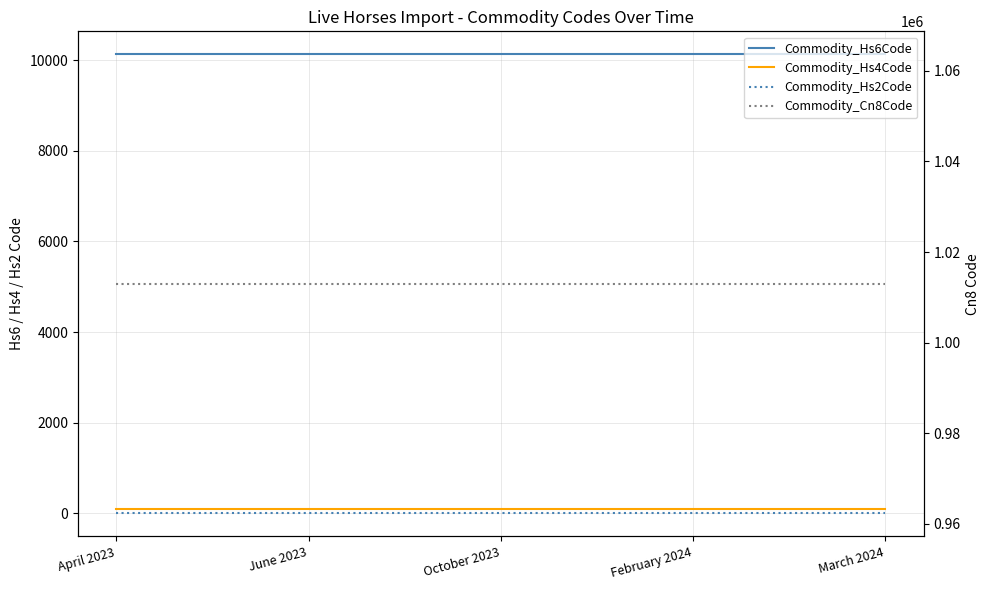

At April 2023, list the series in order from largest to smallest.

Commodity_Cn8Code, Commodity_Hs6Code, Commodity_Hs4Code, Commodity_Hs2Code